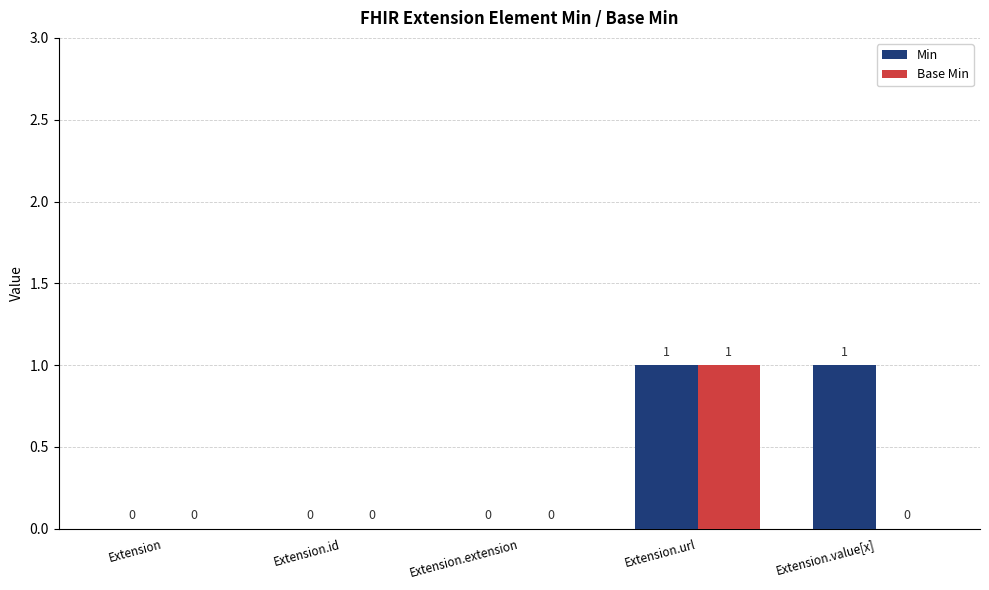

At which category is the sum across all series the highest?

Extension.url